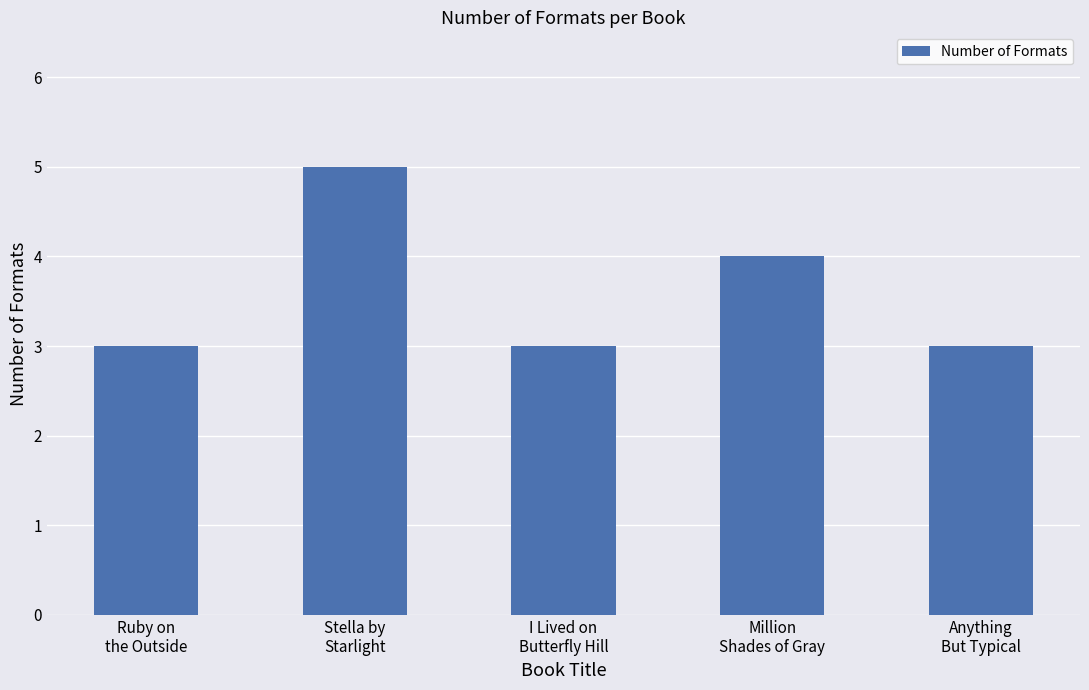

Reading left to right, what are all the values shown in this chart?

Ruby on
the Outside=3	Stella by
Starlight=5	I Lived on
Butterfly Hill=3	Million
Shades of Gray=4	Anything
But Typical=3